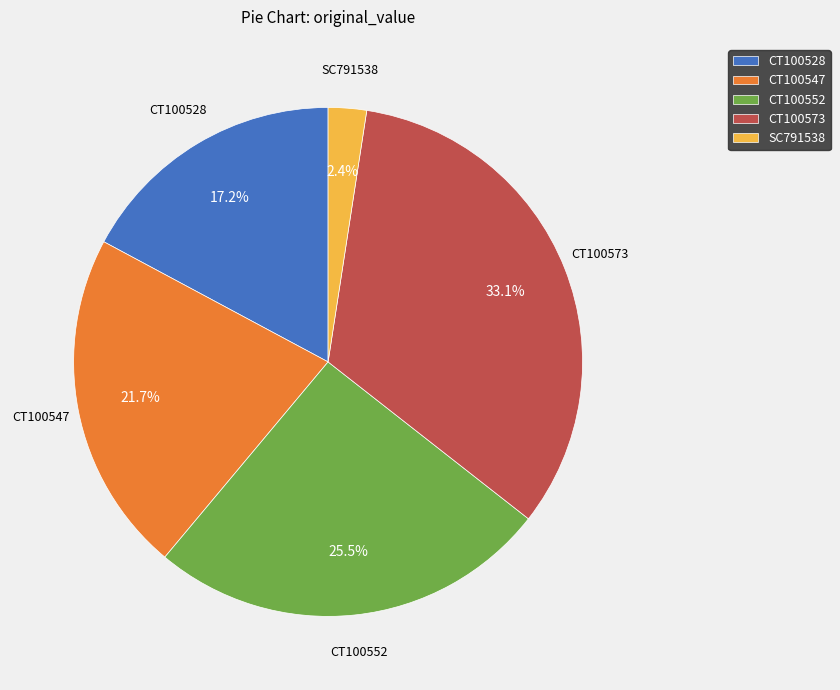

Which category has the smallest portion of the pie?

SC791538